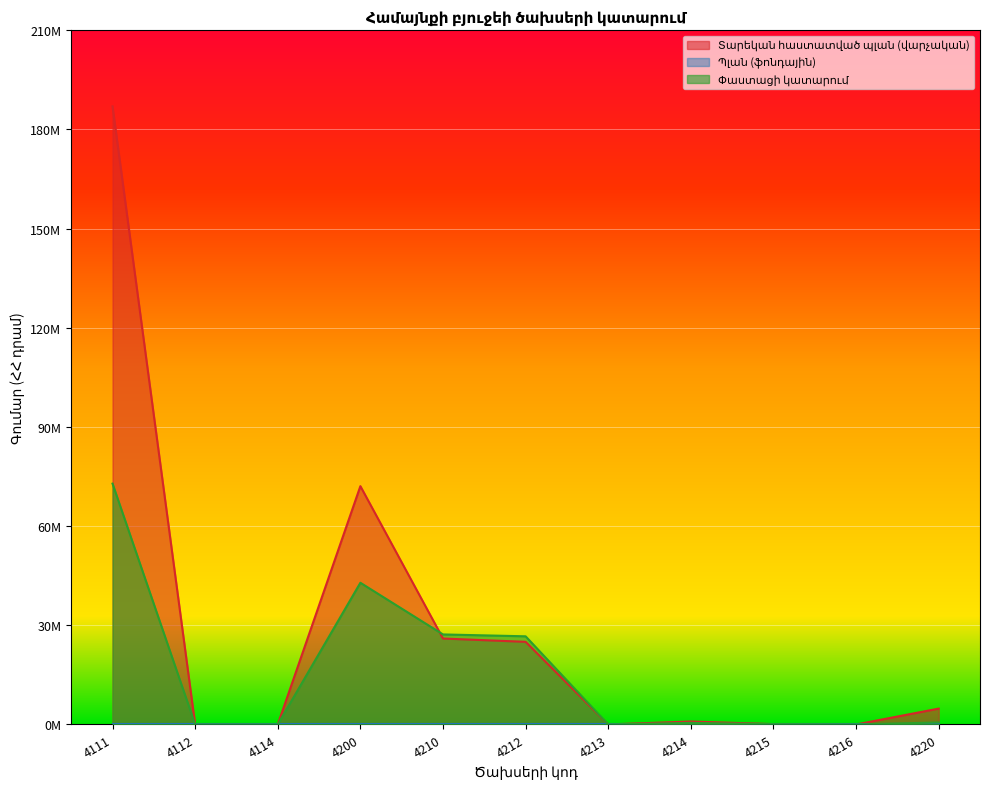

How many categories are shown in the chart?

11